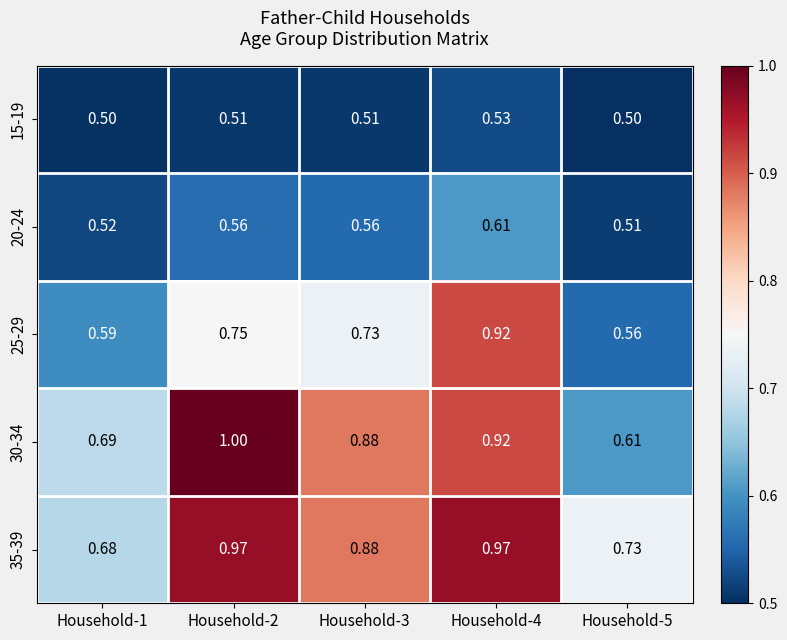

How many data points does each series have?

5